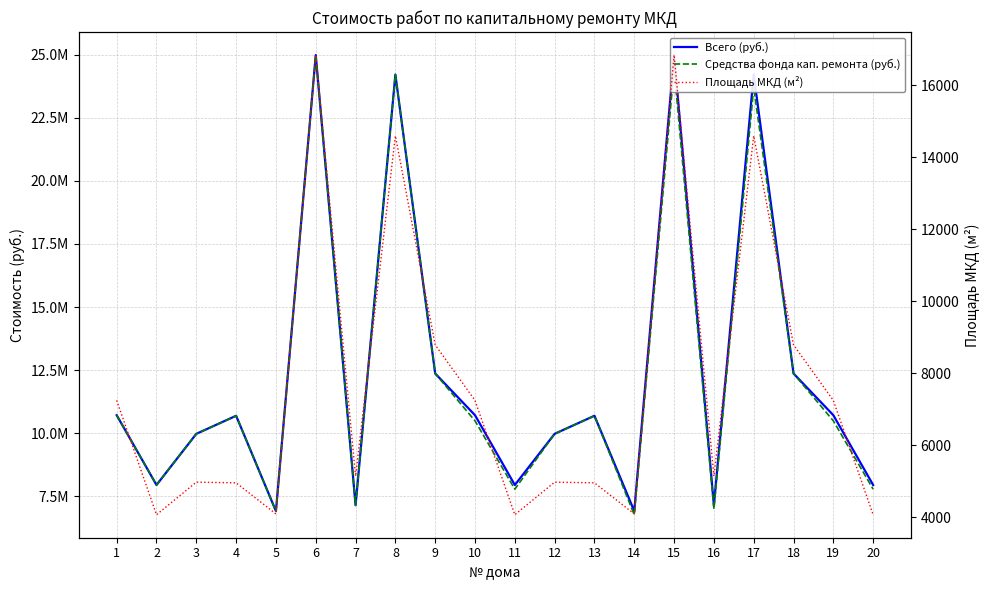

Which series changed the most between 1 and 11?

Средства фонда кап. ремонта (руб.)